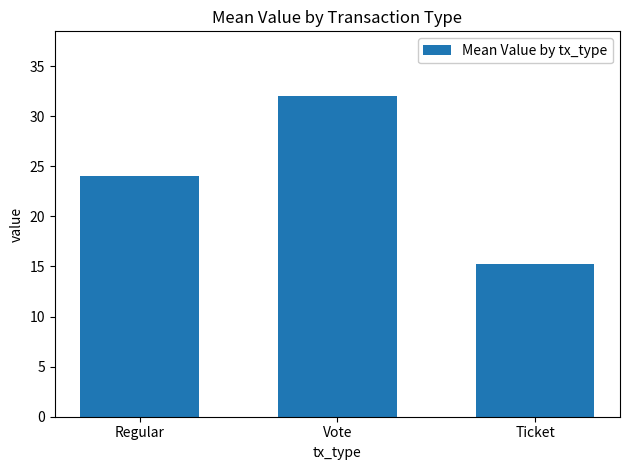

The chart shows a value of 11.6 at Vote. True or false?

False